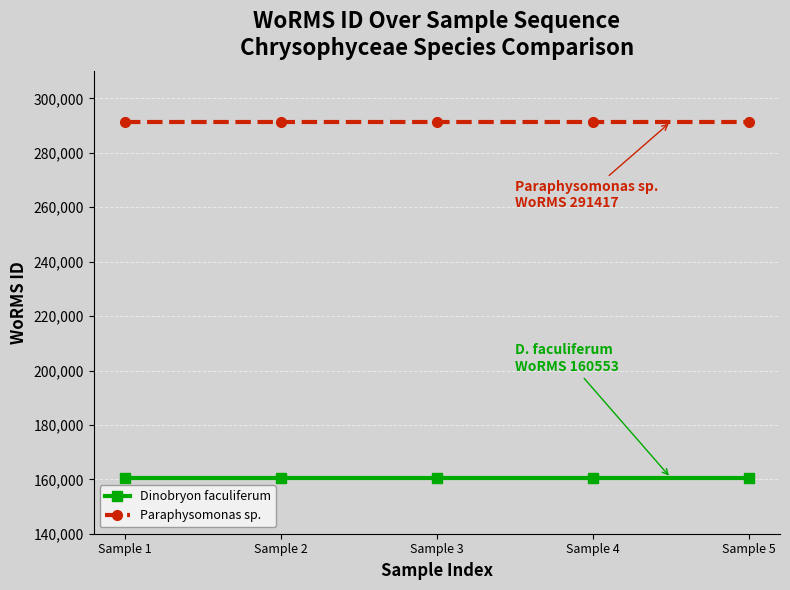

What is the minimum value shown in the chart?

160553